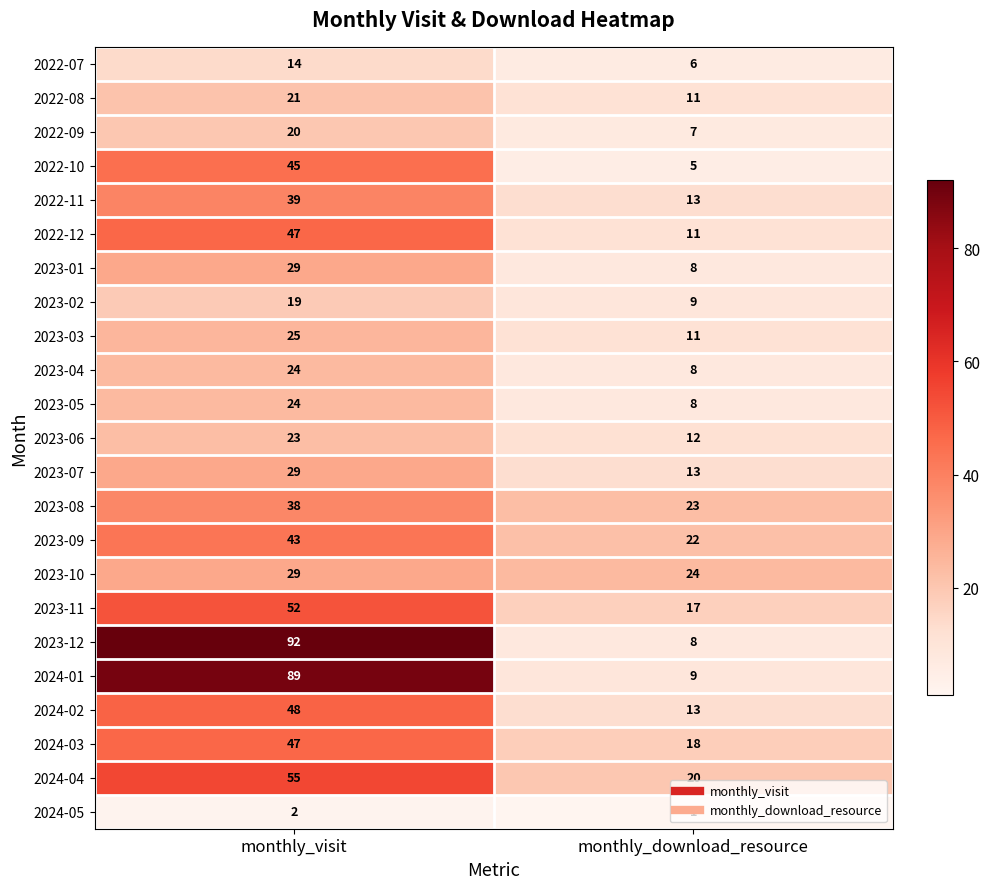

What is the difference between the maximum and minimum values in the 2022-09 series?

13